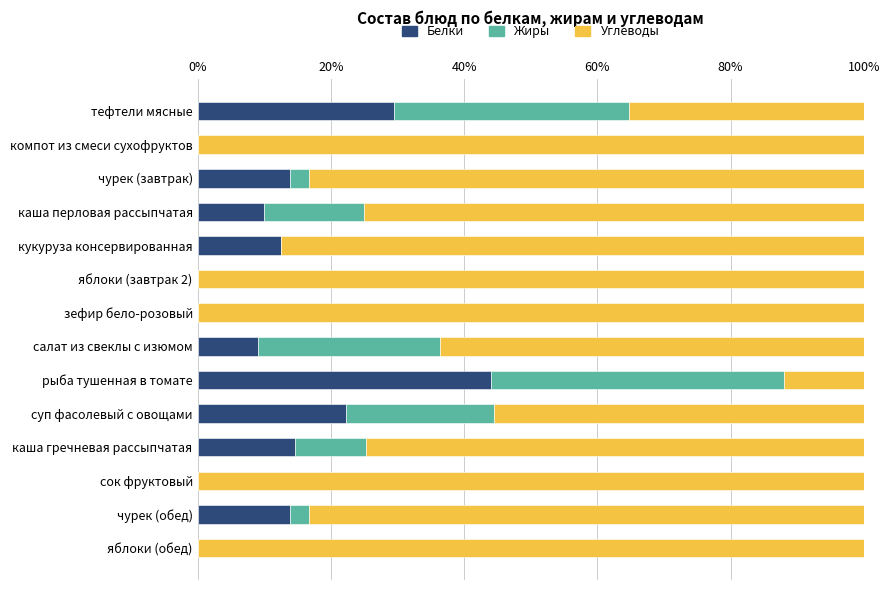

The value of Белки at суп фасолевый с овощами is 22.2. True or false?

True